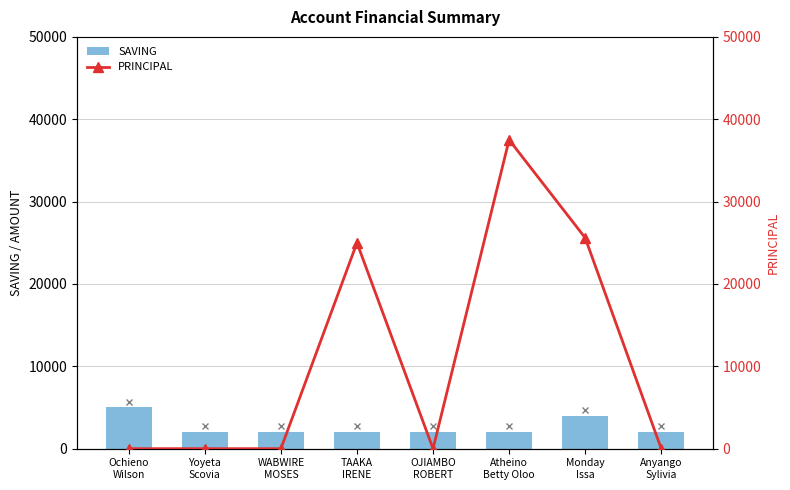

Does the chart contain stacked bars?

No